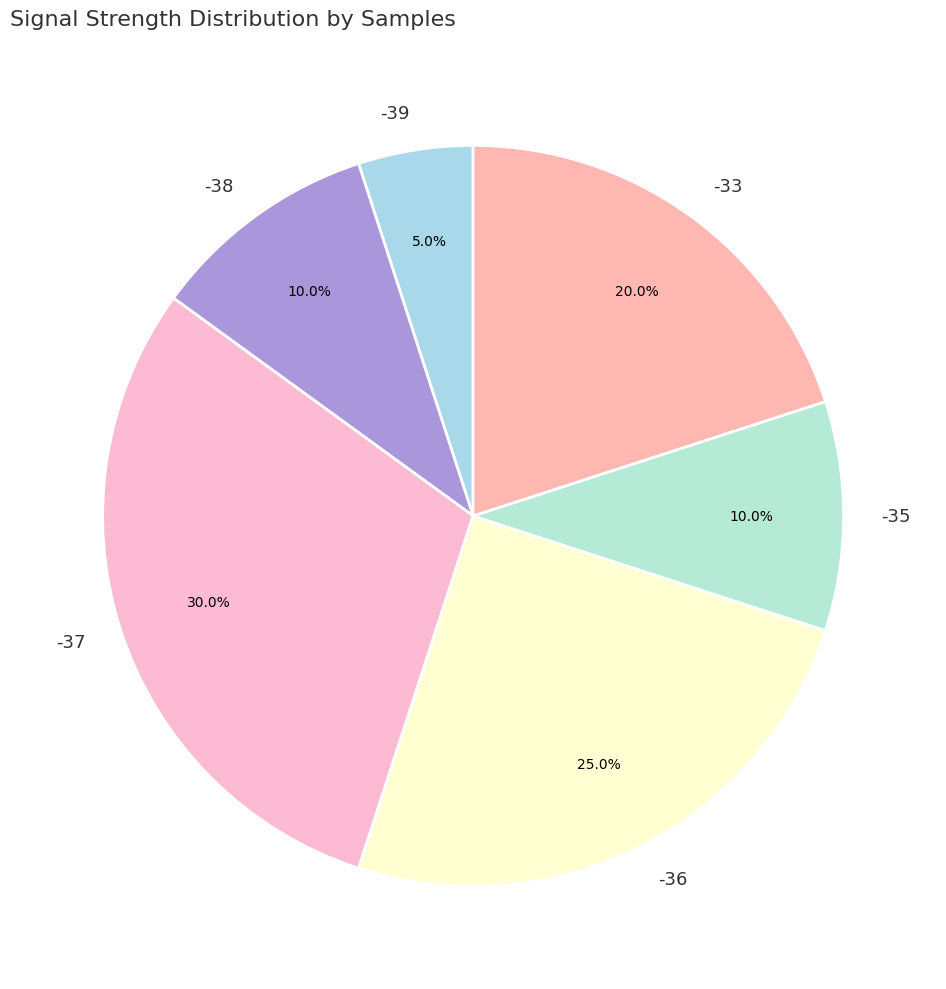

To the nearest percent, what is the combined percentage of -35 and -33?

30%